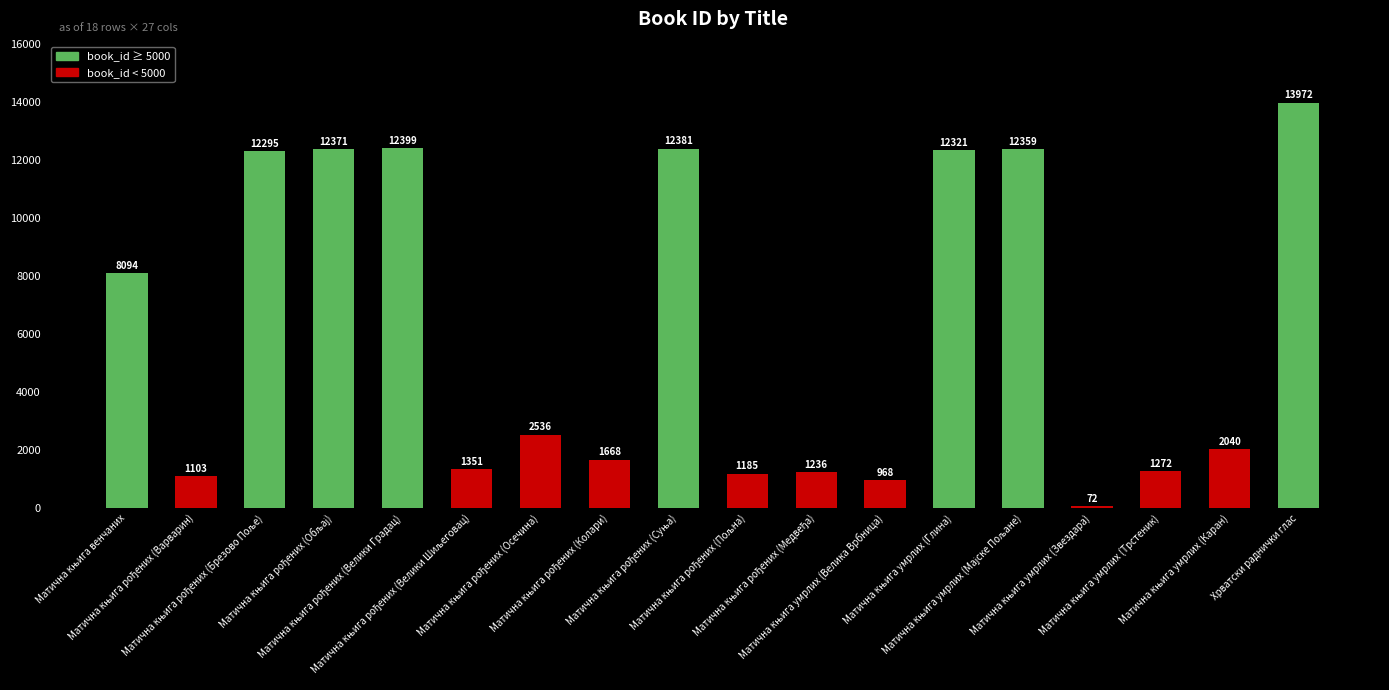

How many values are below 2536?

9